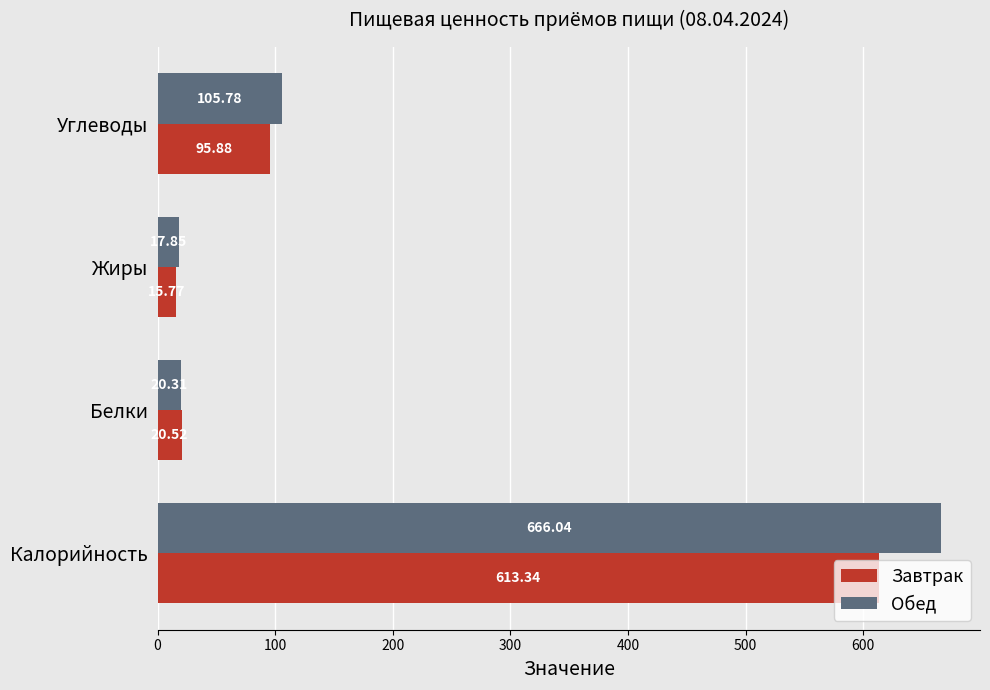

Rank the series by their average value, from highest to lowest.

Обед, Завтрак